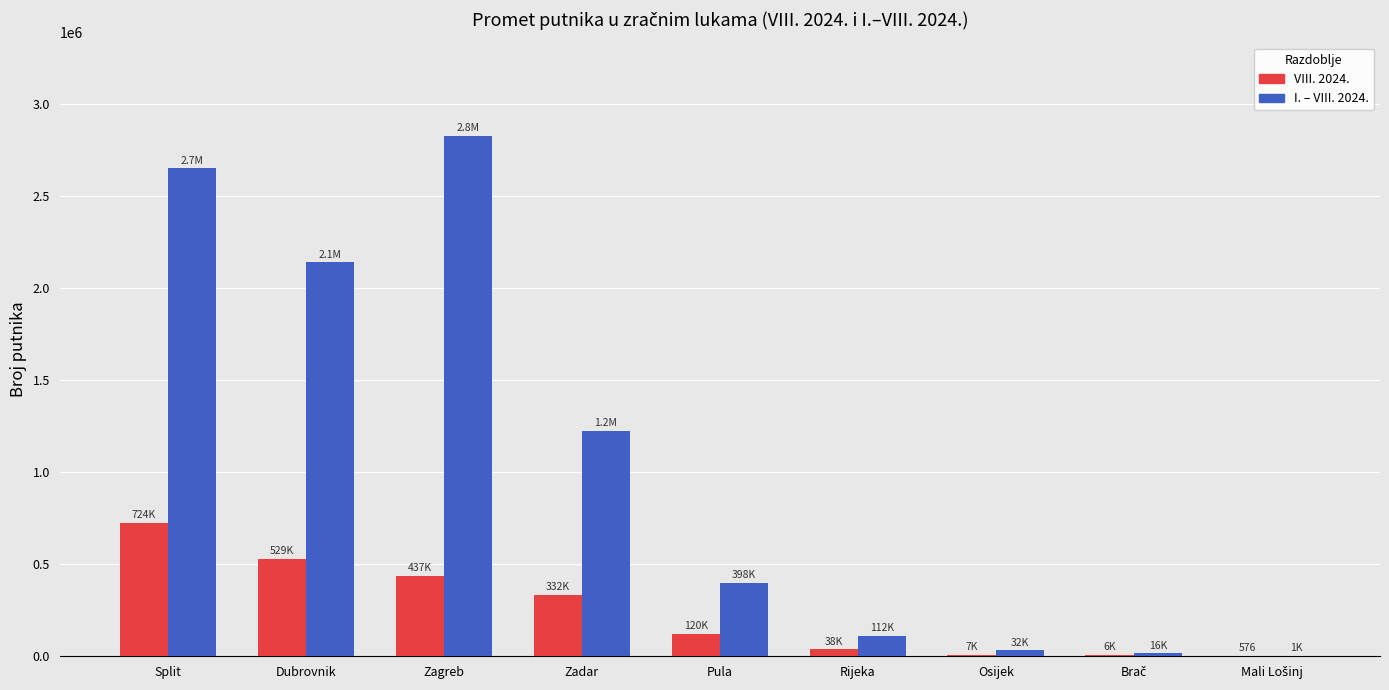

Is the value of VIII. 2024. at Split greater than the value of I. – VIII. 2024. at Split?

No